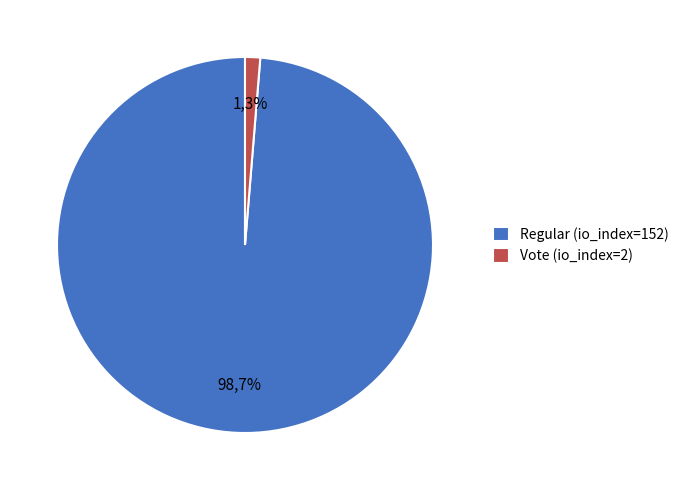

Between Regular (io_index=152) and Vote (io_index=2), which is larger?

Regular (io_index=152)